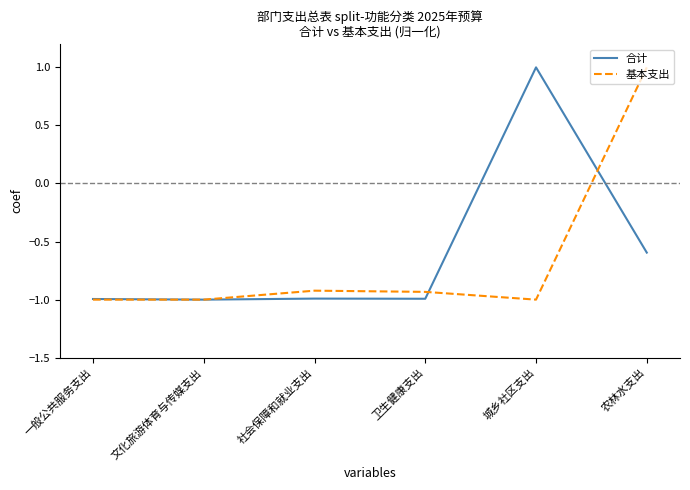

Between 卫生健康支出 and 农林水支出, which series saw the biggest shift?

基本支出